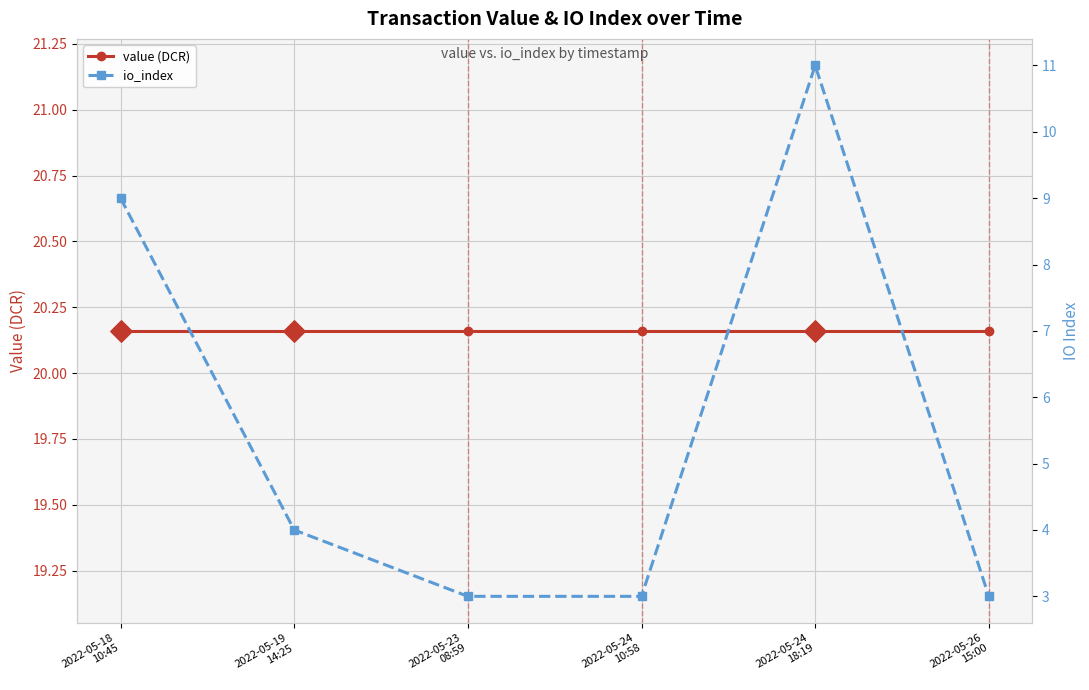

At how many categories does at least one series exceed 10?

6